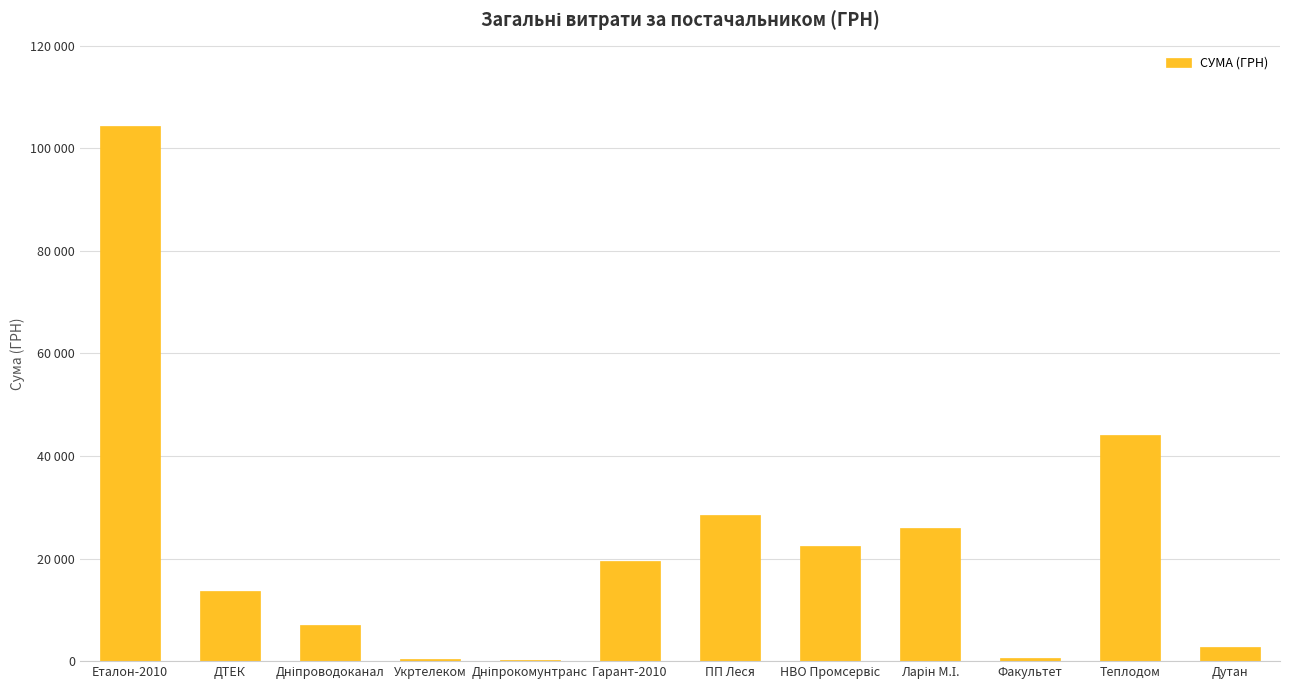

What is the value of the 4th bar from the left?

365.3